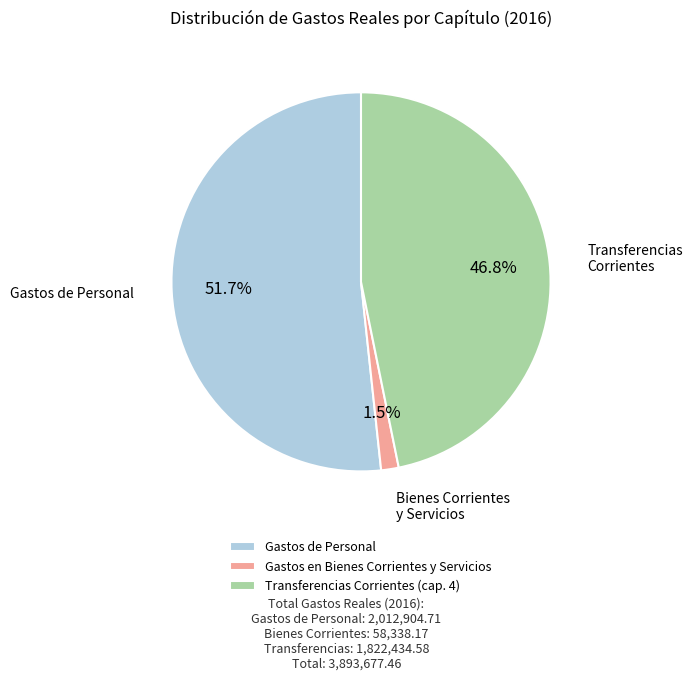

Which category has the smallest portion of the pie?

Gastos en Bienes Corrientes y Servicios